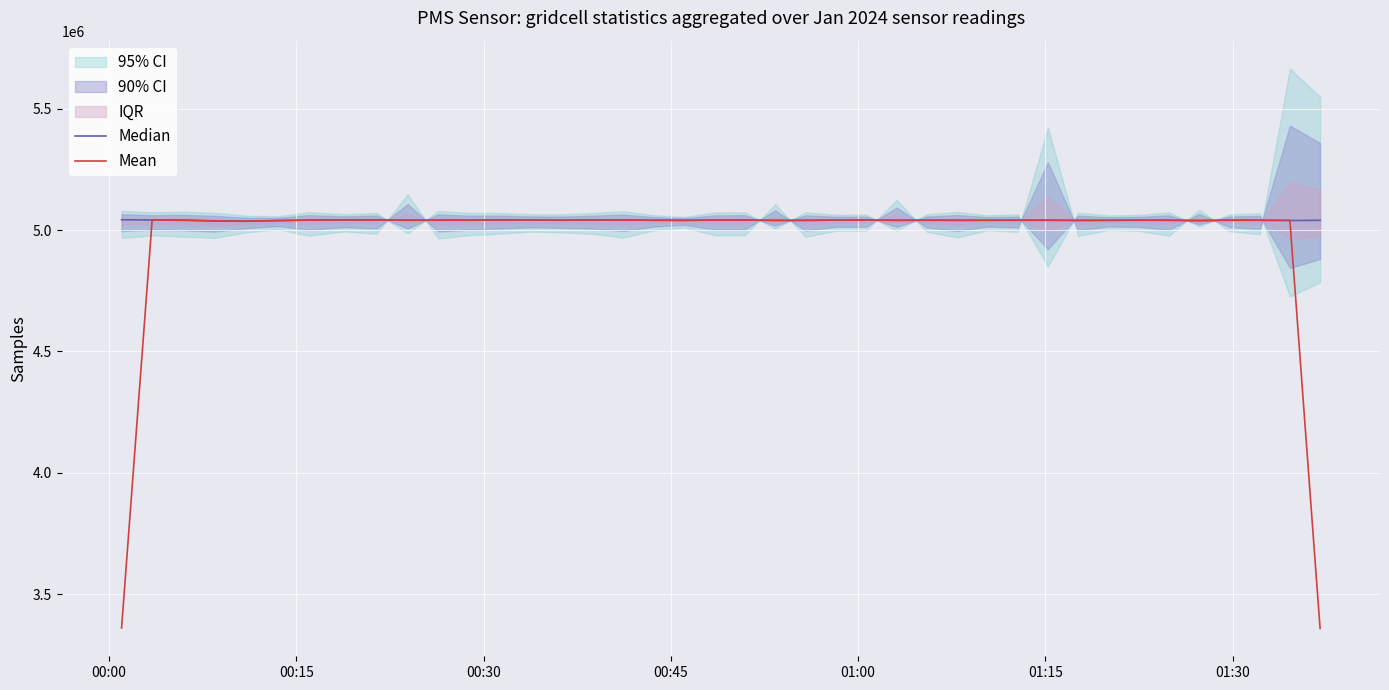

How many data points in Median are less than 5040542?

20